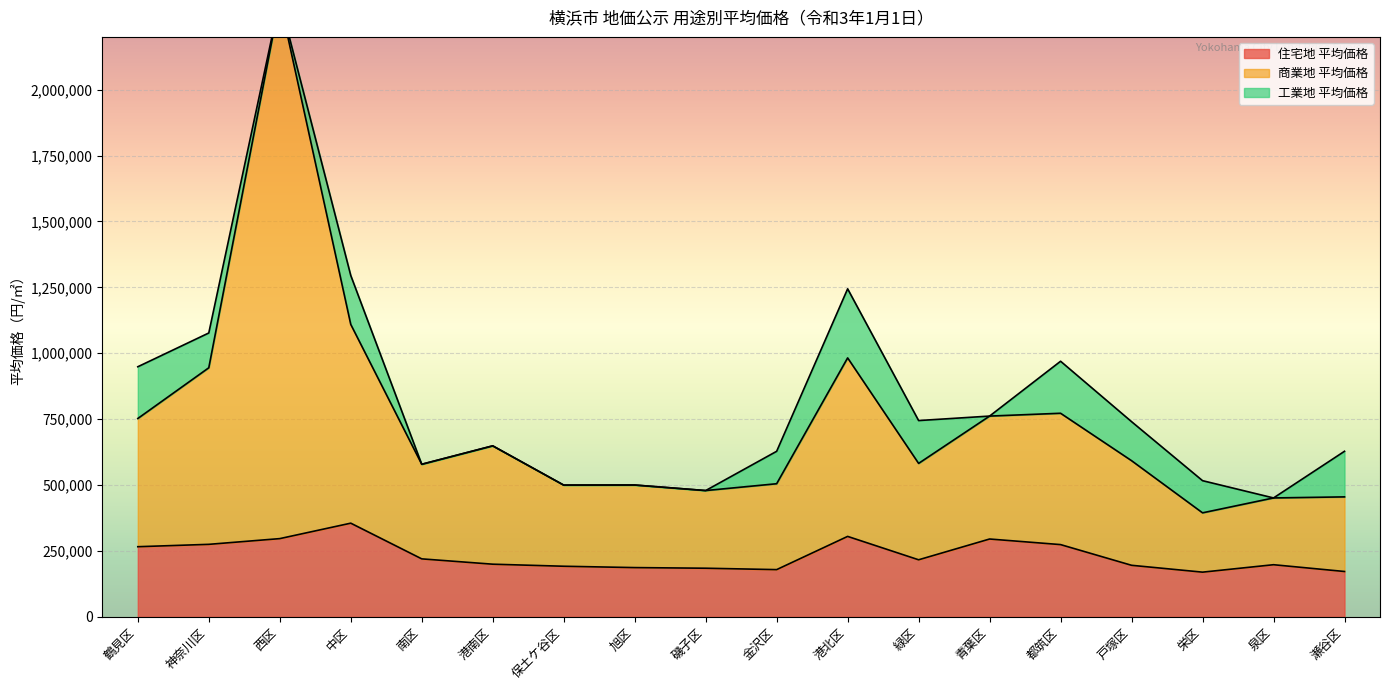

Where is the first local minimum for 商業地 平均価格?

南区